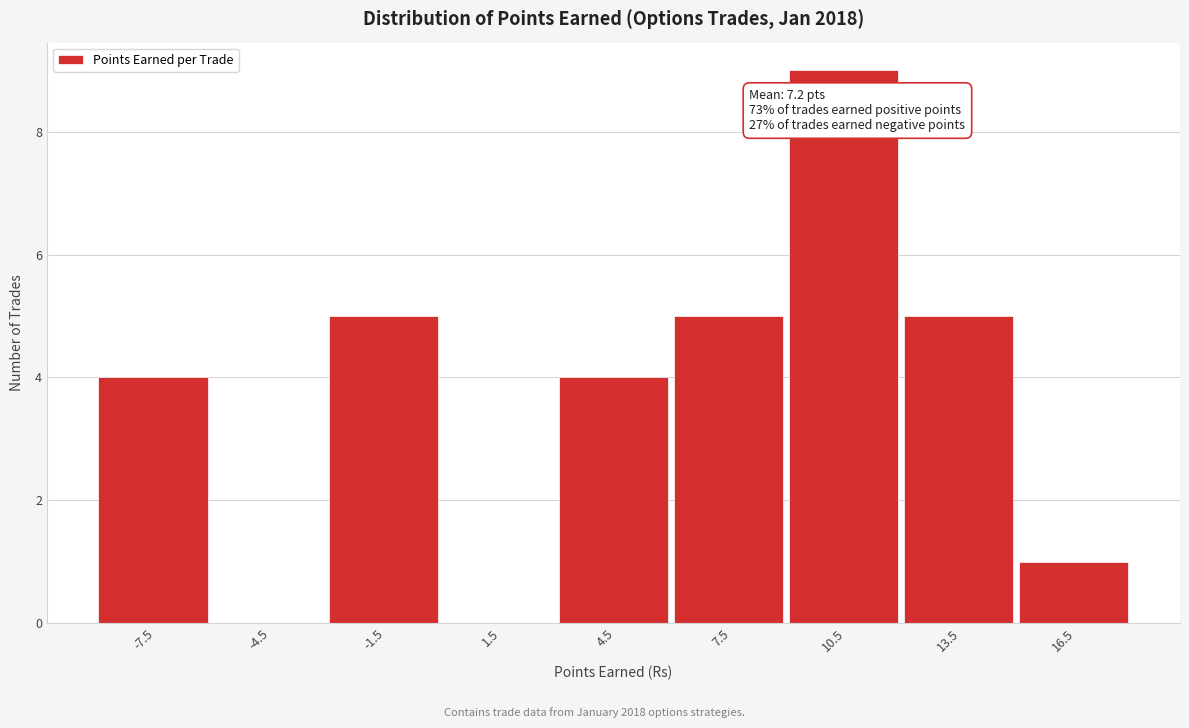

Reading right to left, extract all data points from this chart.

16.5=1	13.5=5	10.5=9	7.5=5	4.5=4	1.5=0	-1.5=5	-4.5=0	-7.5=4